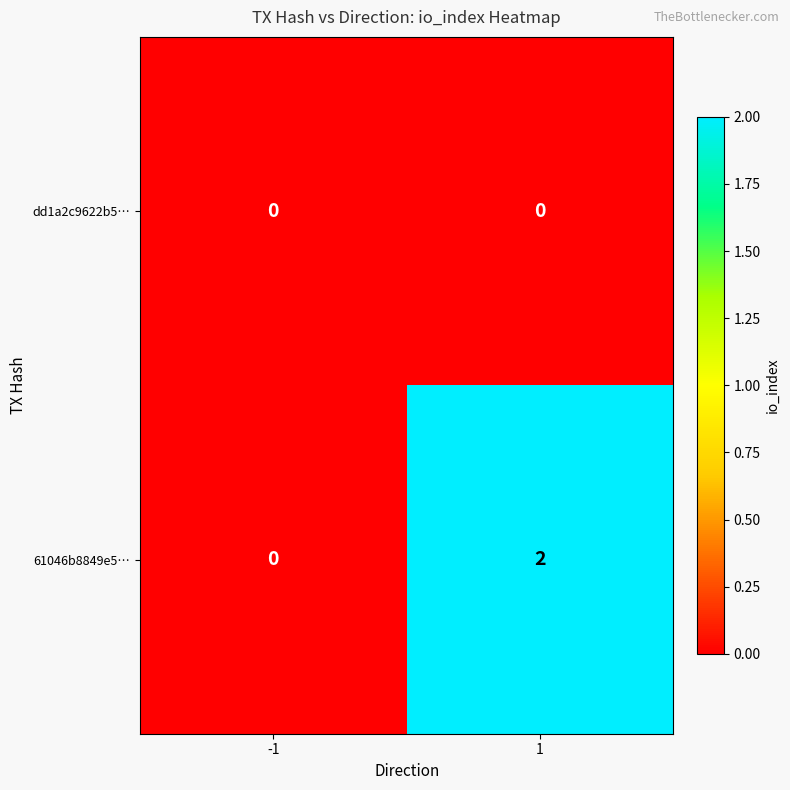

How many data points does each series have?

2